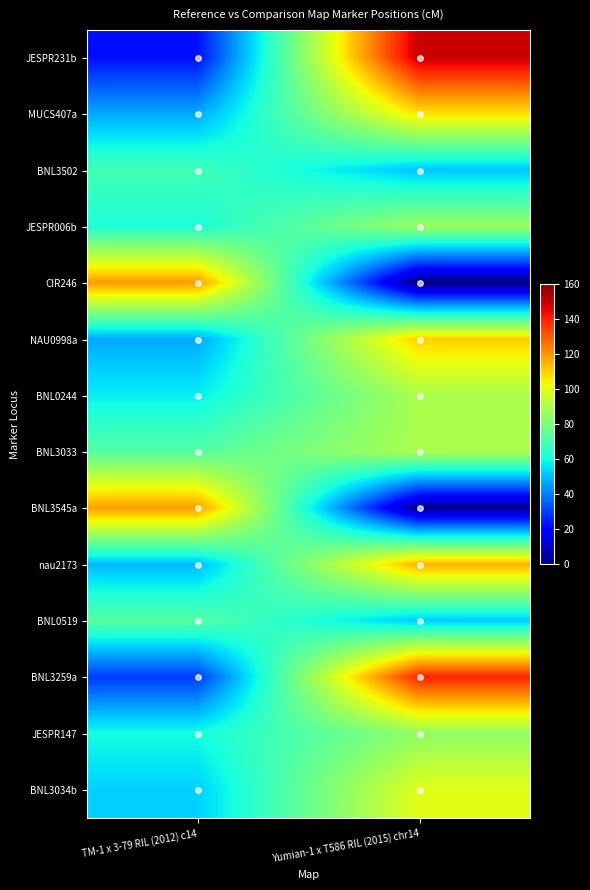

Between TM-1 x 3-79 RIL (2012) c14 and Yumian-1 x T586 RIL (2015) chr14, which is larger?

Yumian-1 x T586 RIL (2015) chr14